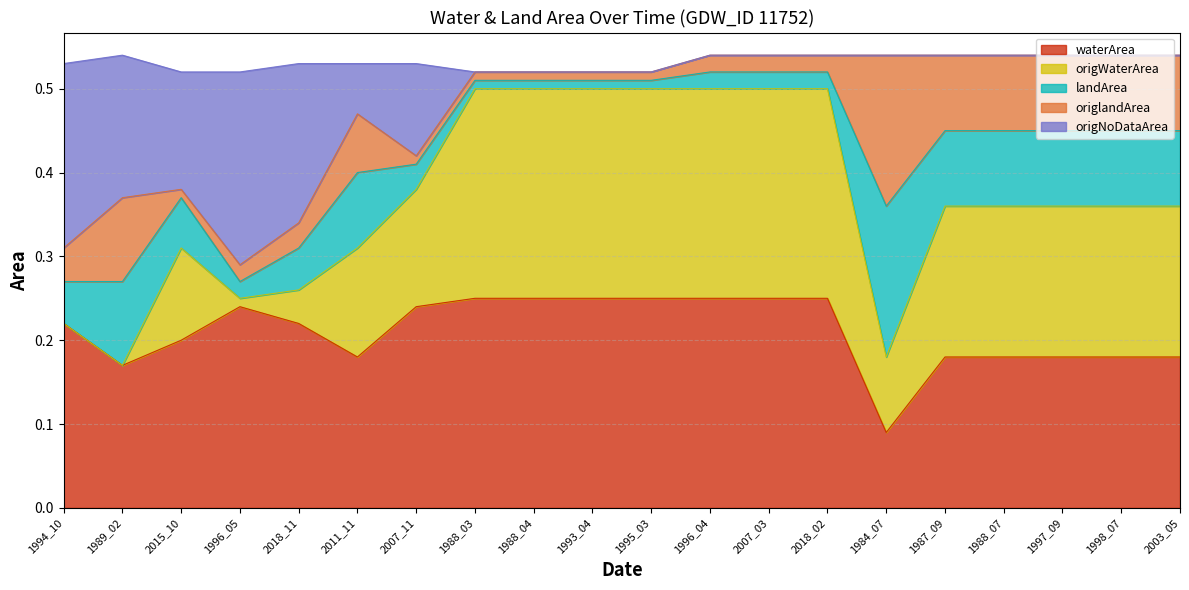

True or false: origNoDataArea and waterArea cross at least once.

False